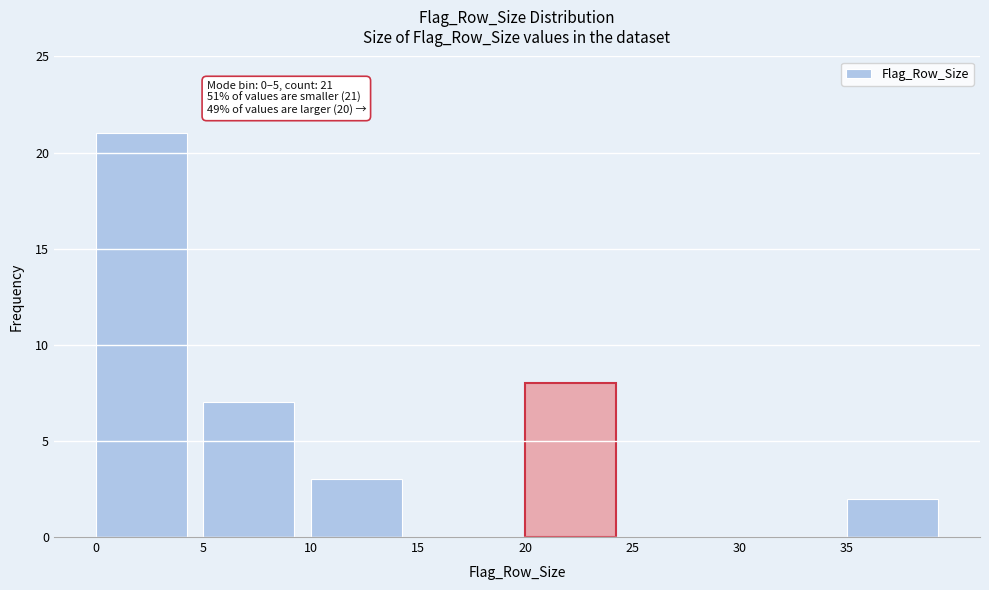

Which range on the x-axis has the tallest bar?

0 to 5